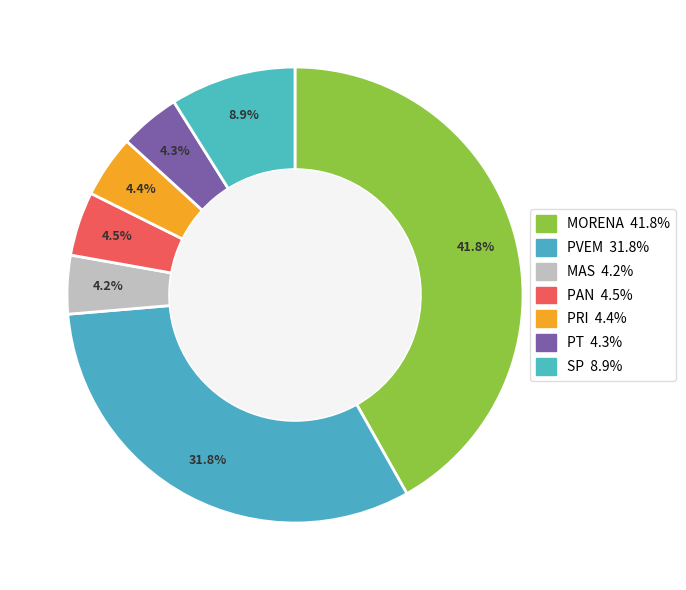

To the nearest percent, what percentage of the pie is PRI?

4%